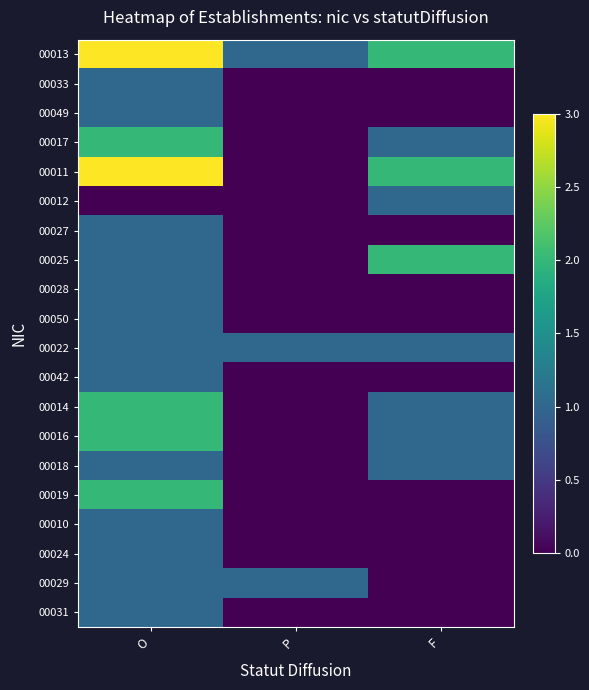

Which category has the highest value across all series?

O